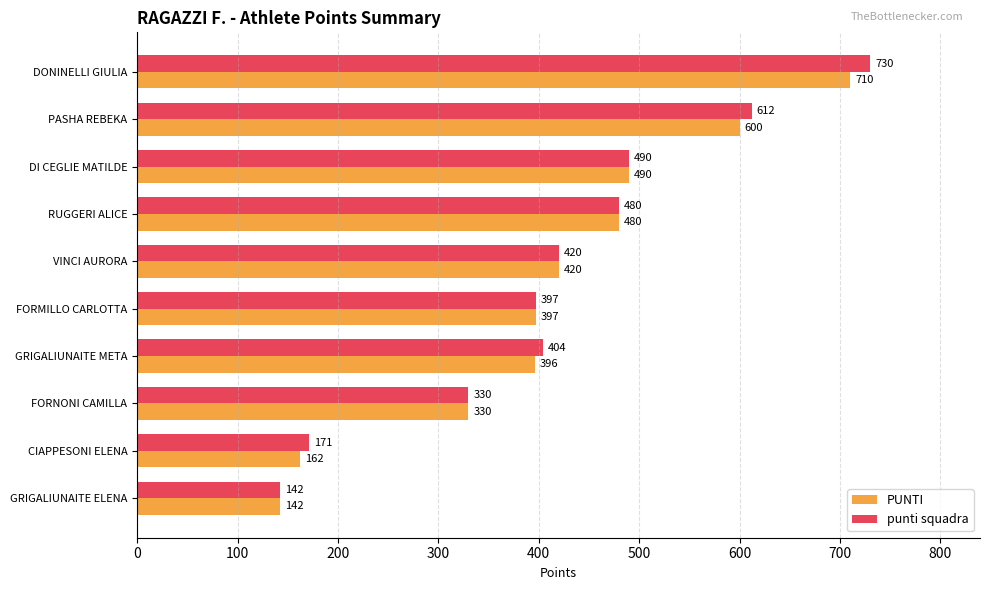

At which category does the chart reach its minimum across all series?

GRIGALIUNAITE ELENA